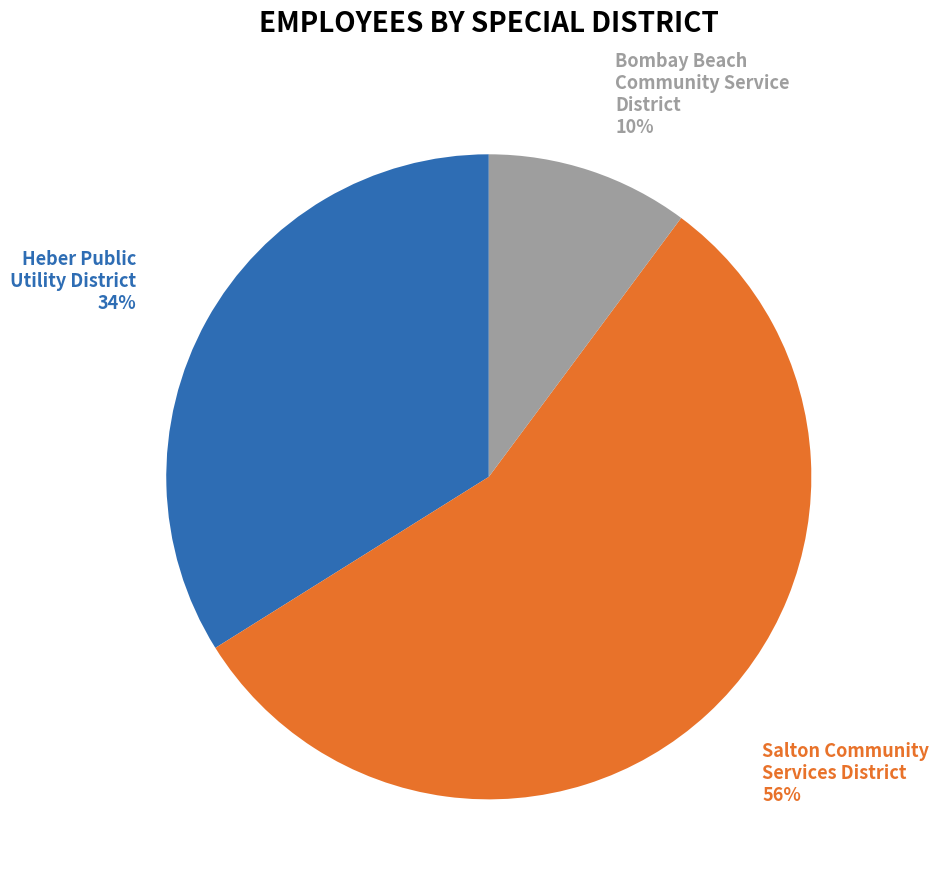

To the nearest percent, what percentage of the pie is Salton Community Services District?

56%